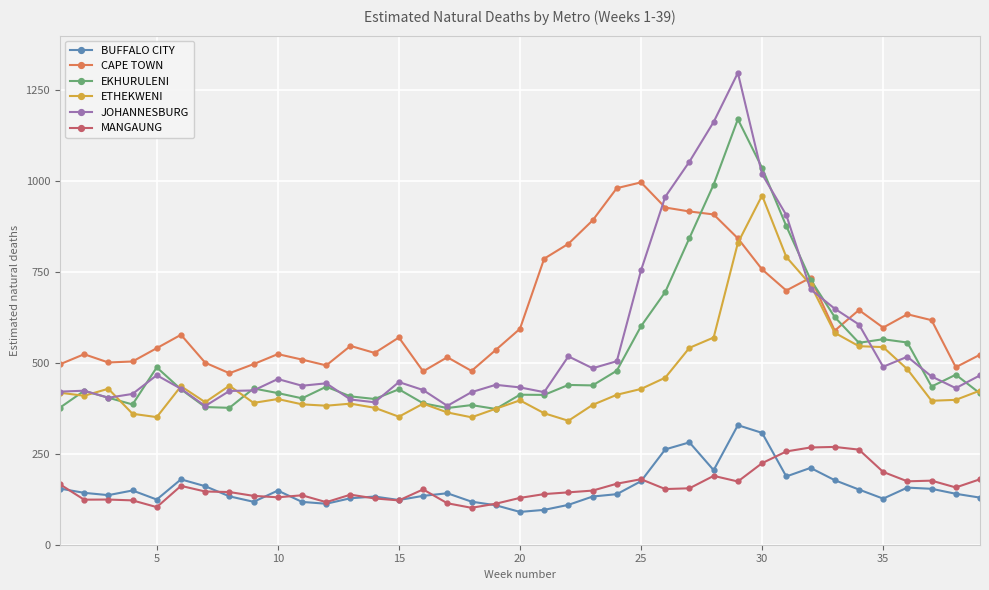

What is the highest value of the BUFFALO CITY series?

328.7